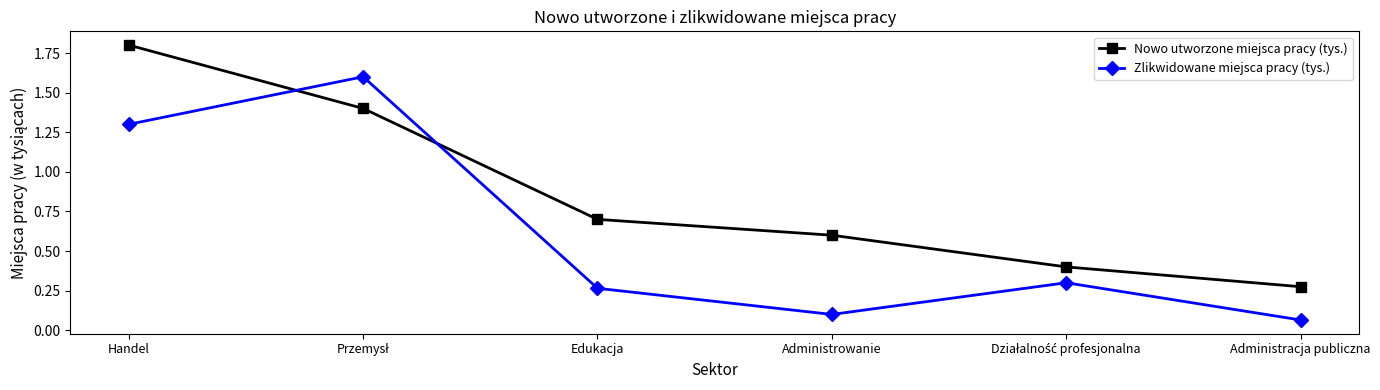

Is it true that Nowo utworzone miejsca pracy (tys.) equals 0.7 at Edukacja?

True